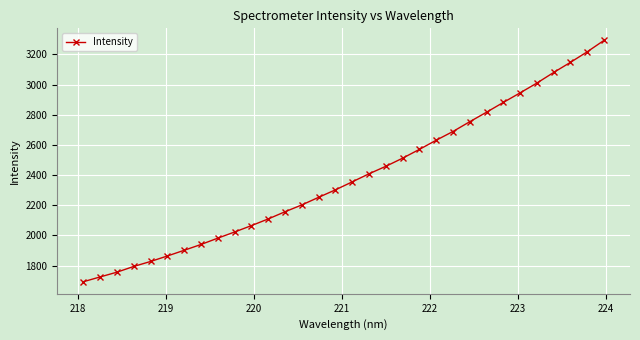

What is the value of the 6th point from the left?

1864.0